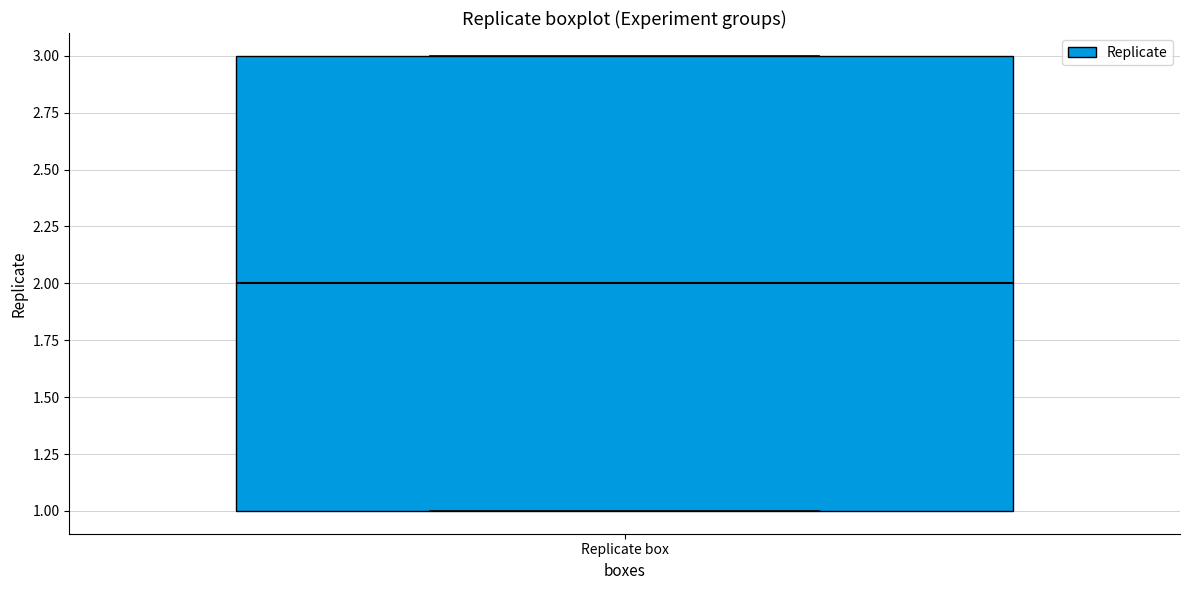

Transcribe this box plot: give where the median line is, the range the box spans, and where the two whiskers end, as read against the y-axis. The values are not printed on the chart, so give them approximately, as read against the axis.

median 2, box 1 to 3, whiskers 1 to 3